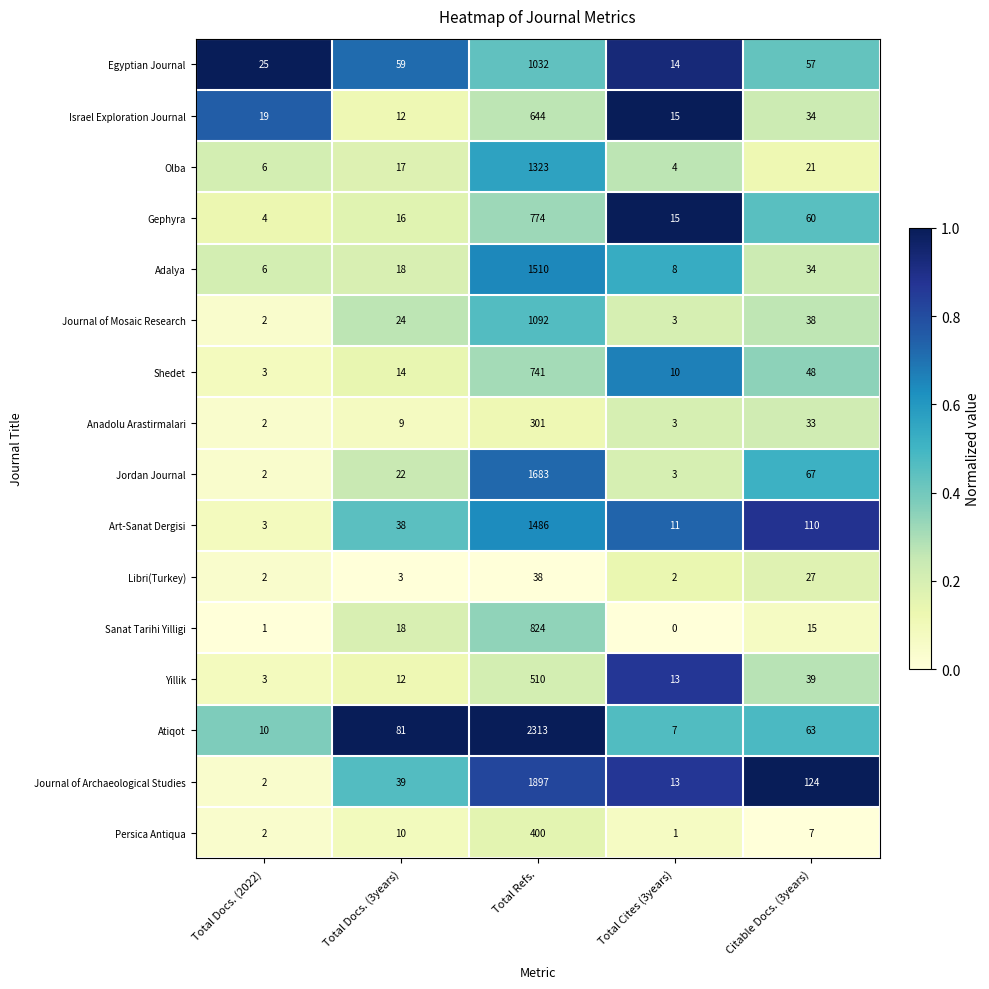

True or false: Gephyra has a value of 774 at Total Refs..

True